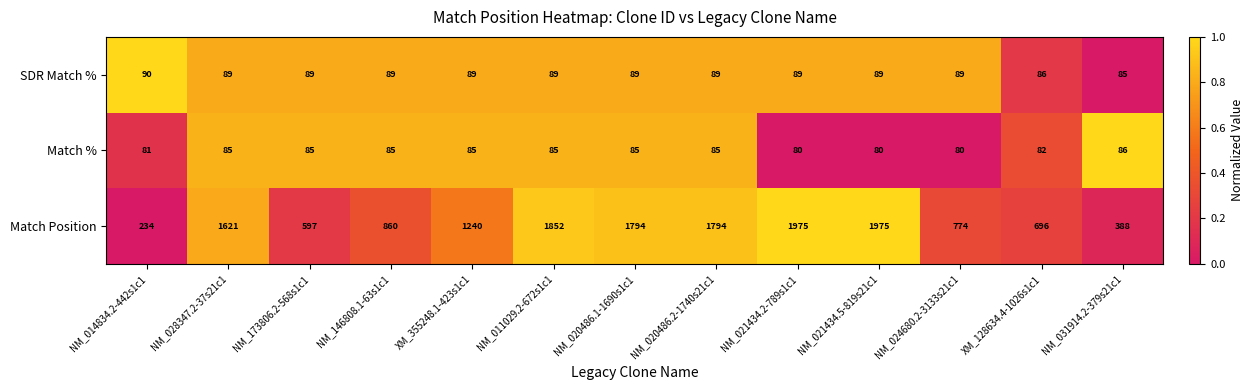

What is the sum of all SDR Match % values?

1151